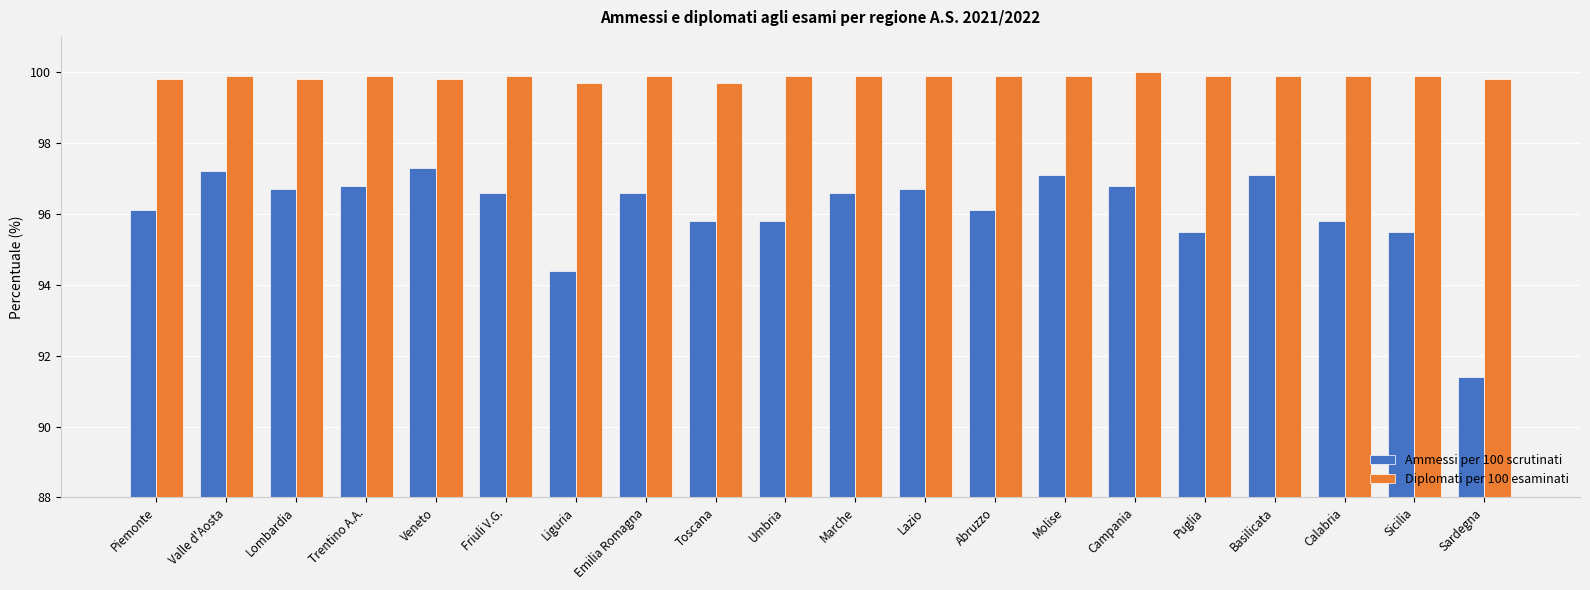

Which category has the lowest value across all series?

Sardegna